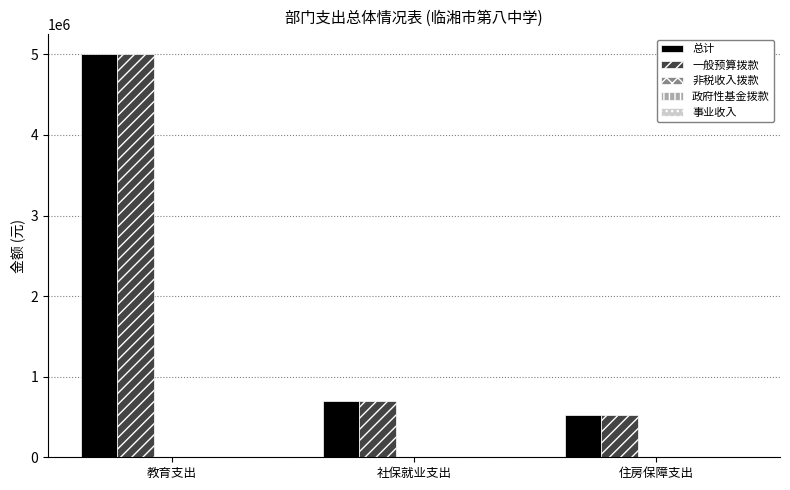

How many groups of bars are there?

3